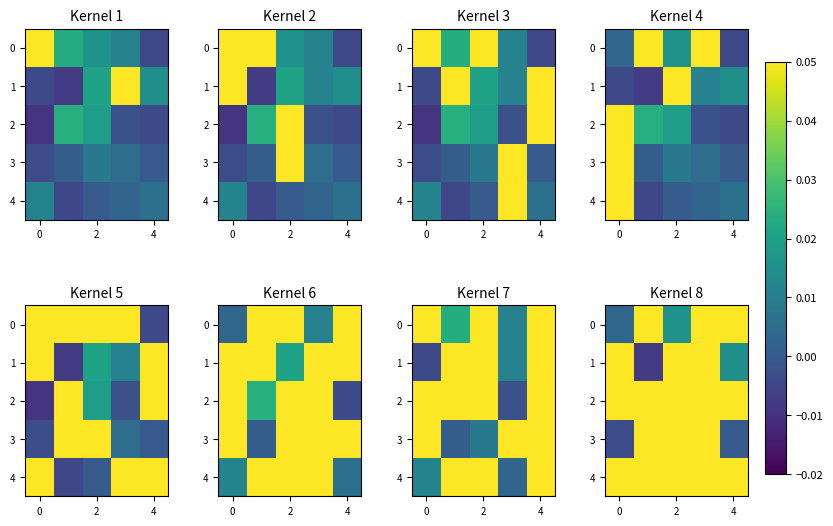

Between 2 and 0, which is larger?

2